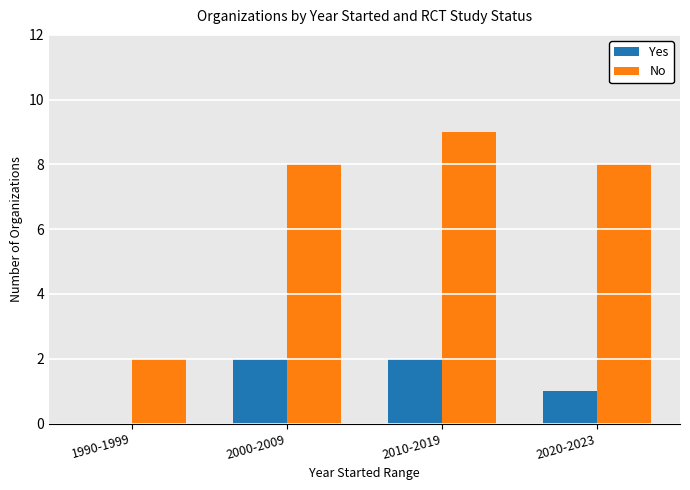

The Yes series shows 2 at 2010-2019. True or false?

True